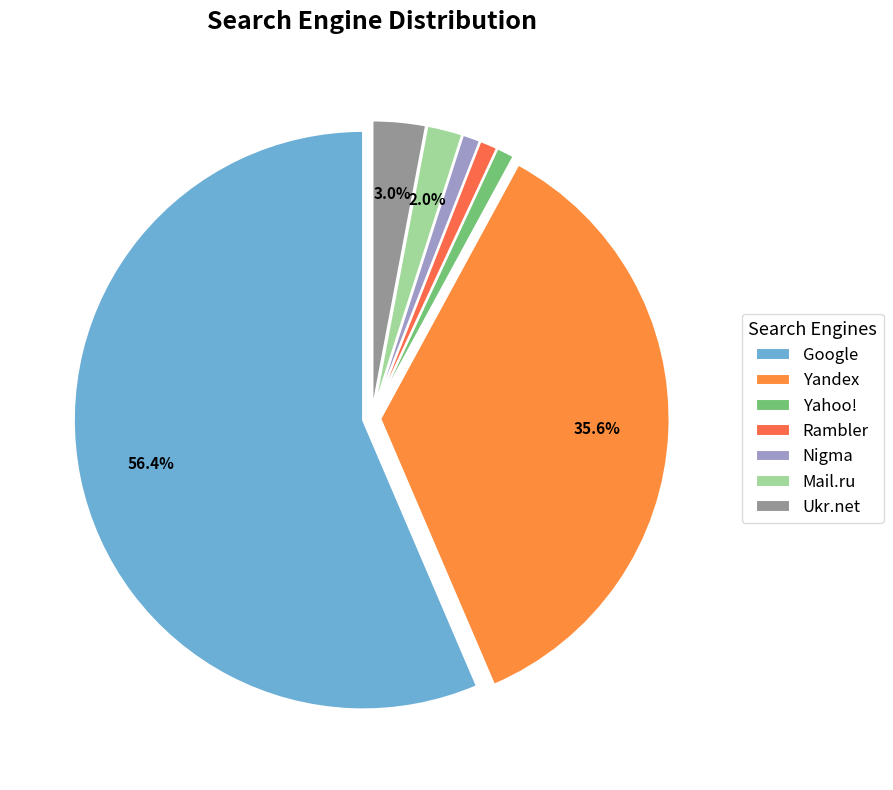

Is there a majority slice in this chart?

Yes